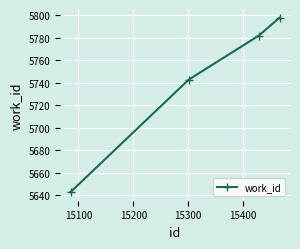

What is the maximum value shown in the chart?

5798